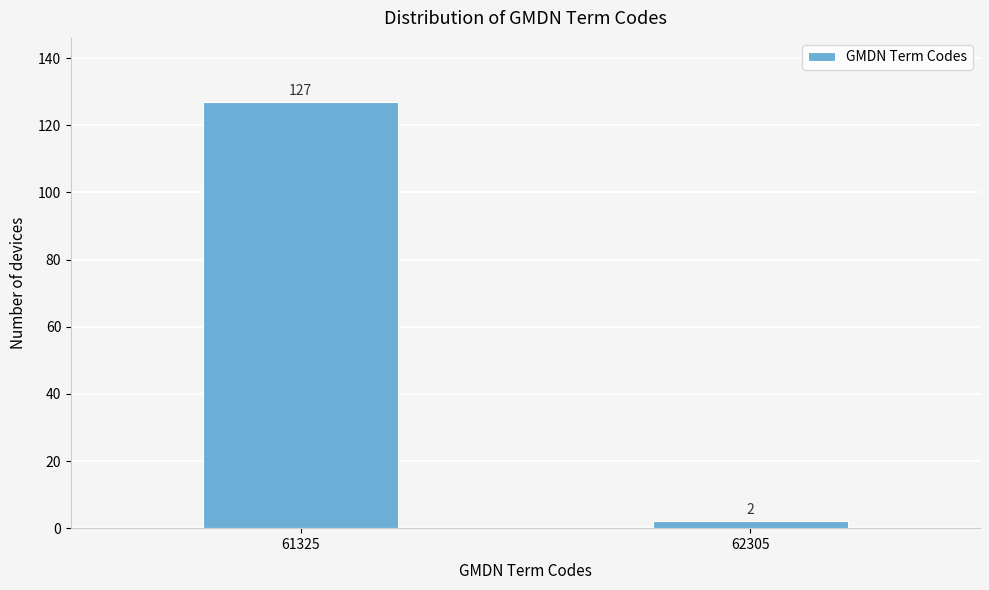

Reading right to left, transcribe all the data shown in this chart.

62305=2	61325=127